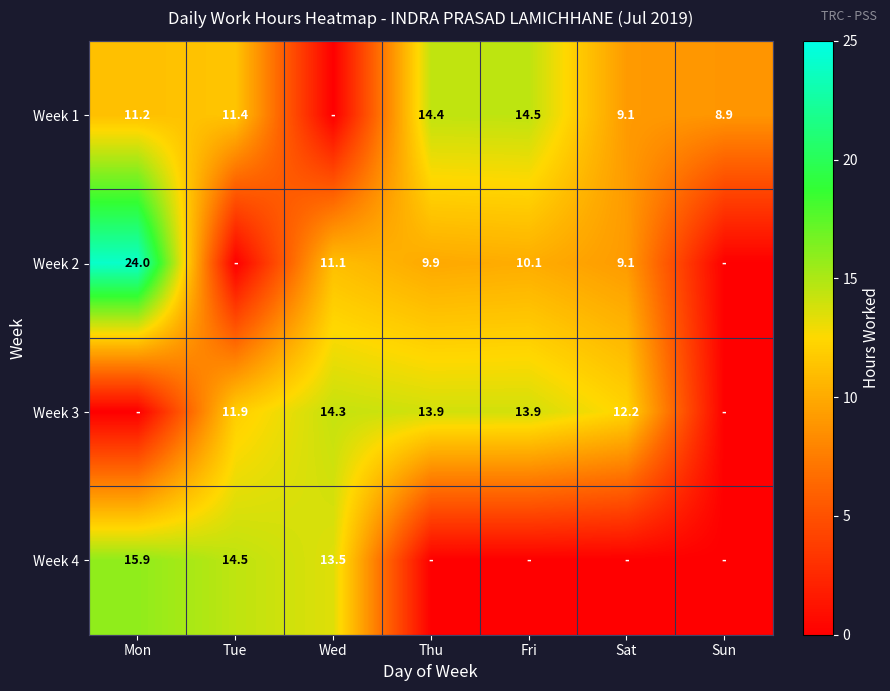

The Week 1 series shows 11.4 at Tue. True or false?

True